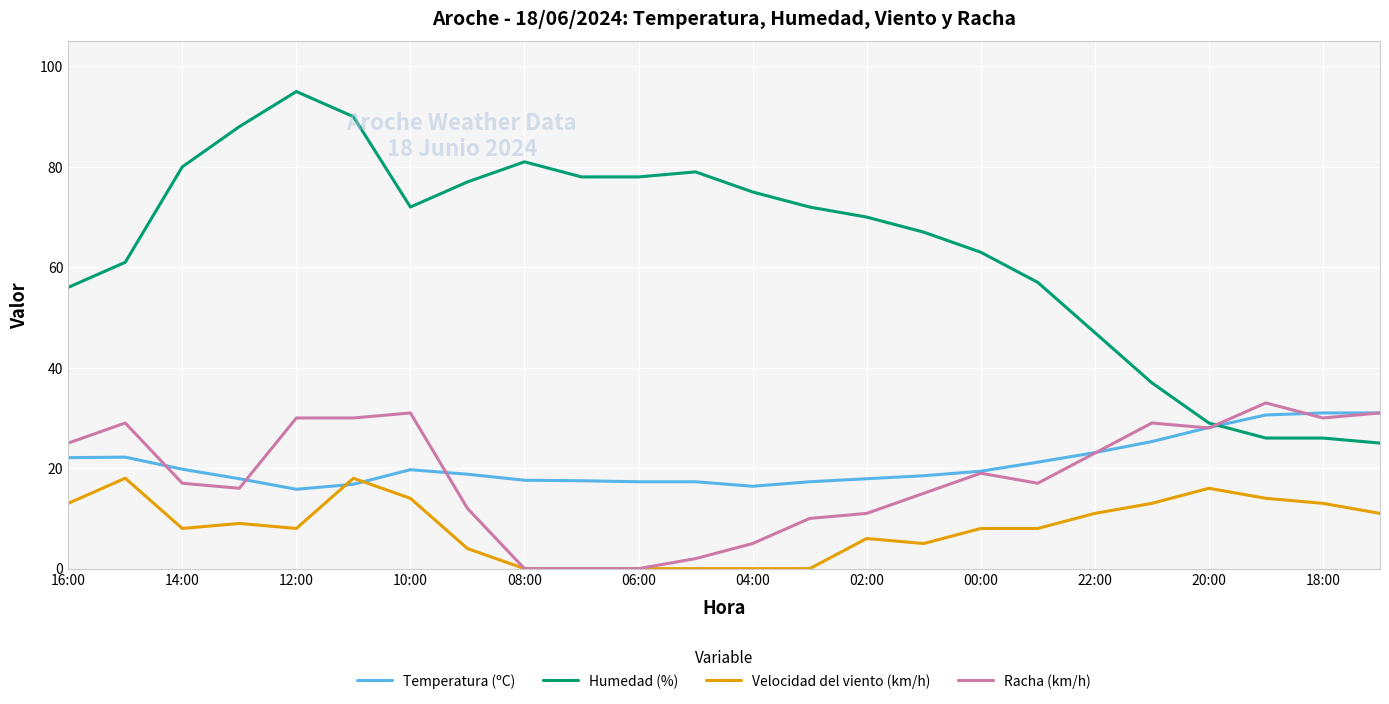

What is the maximum value for Racha (km/h)?

33.0